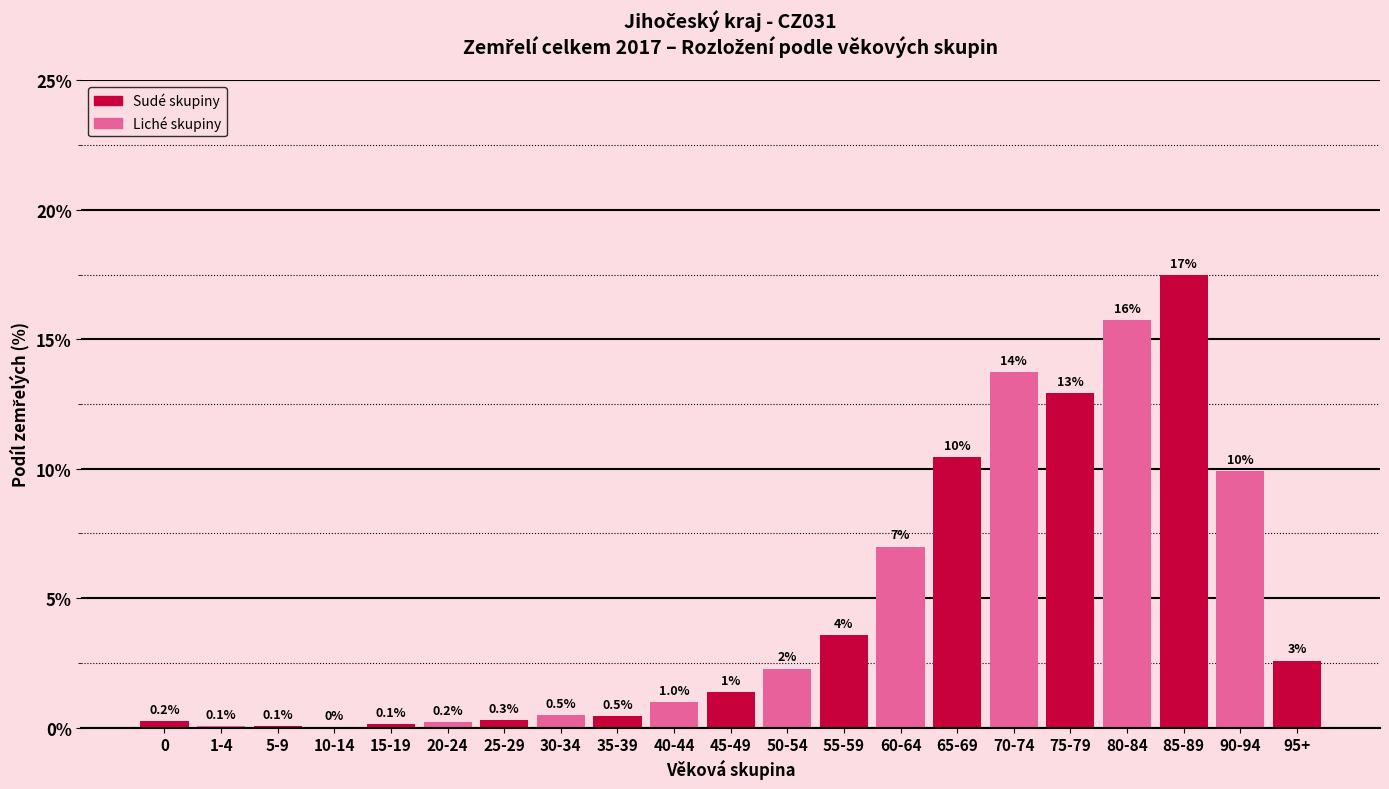

Which has a higher value, 0 or 75-79?

75-79